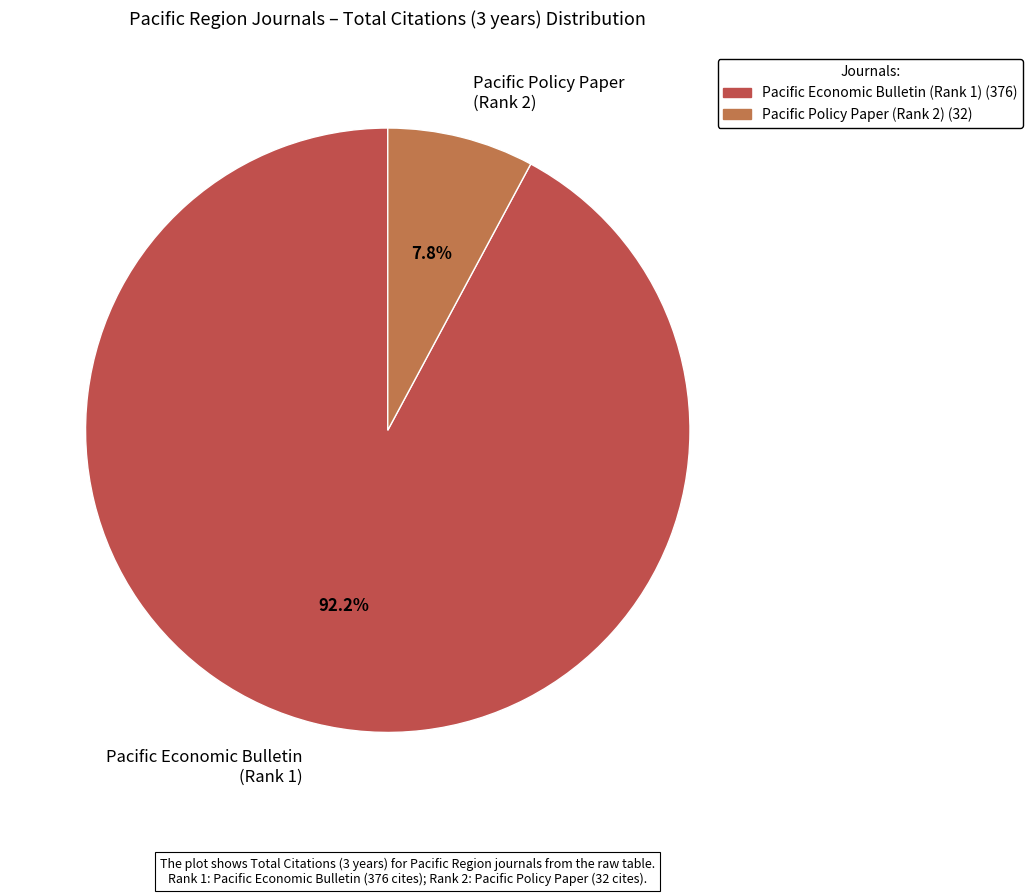

Approximately how many times larger is the value at Pacific Economic Bulletin (Rank 1) compared to Pacific Policy Paper (Rank 2)?

11.8